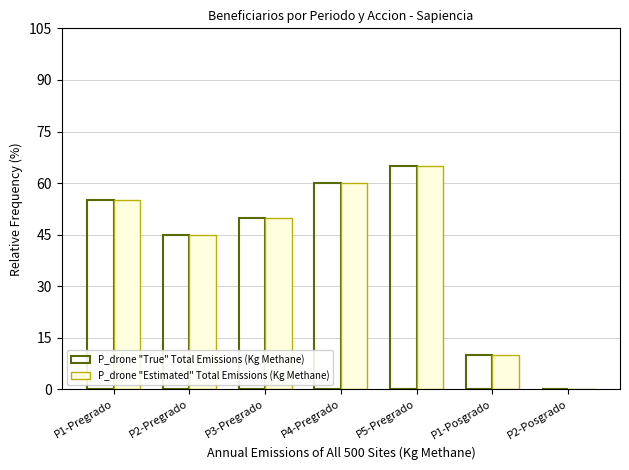

The value of P_drone "True" Total Emissions (Kg Methane) at P2-Posgrado is 0. True or false?

True